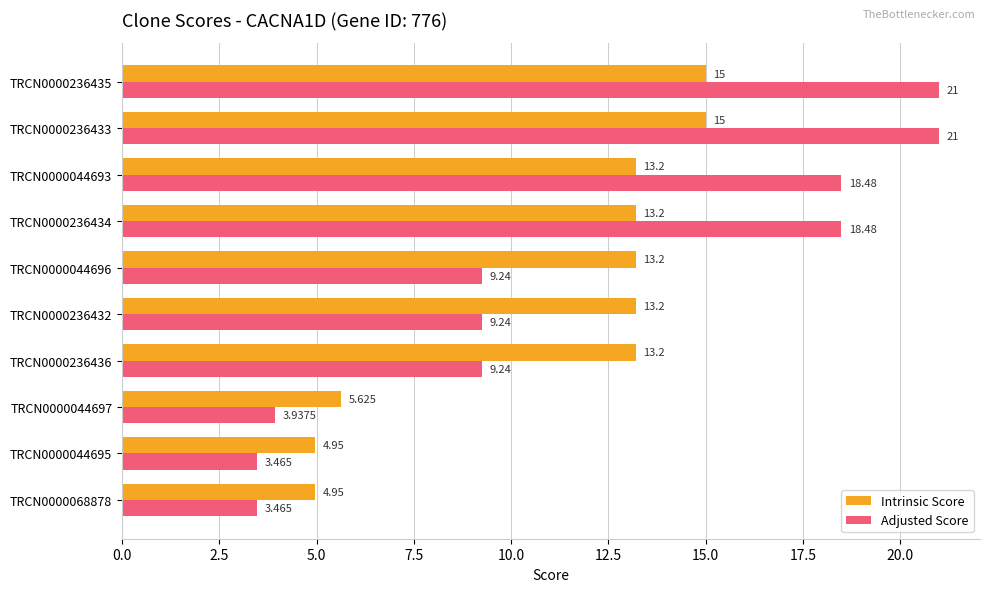

Which series has the largest range (max minus min)?

Adjusted Score